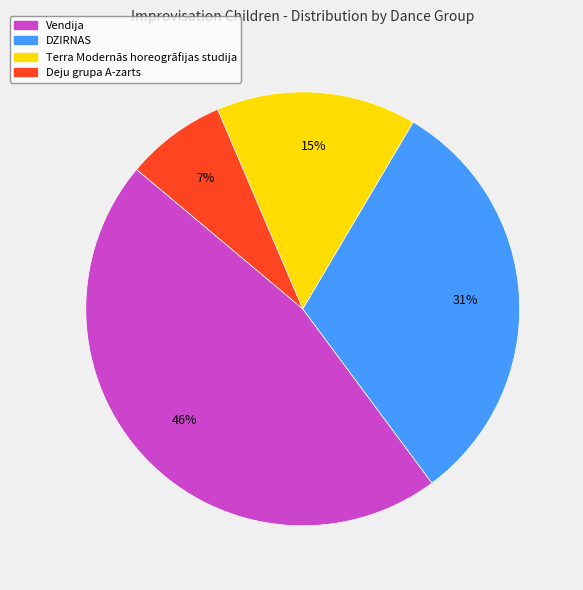

Which has a higher value, Terra Modernās horeogrāfijas studija or DZIRNAS?

DZIRNAS